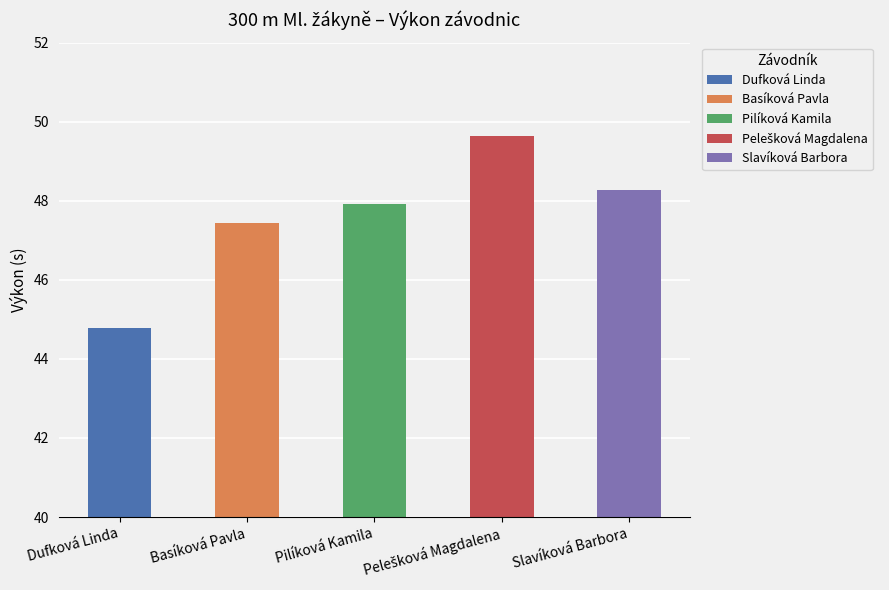

How many values exceed 47?

4